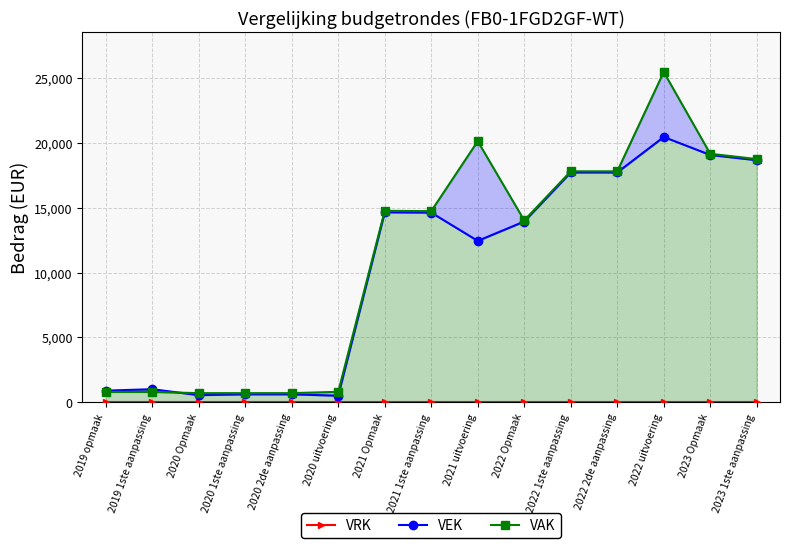

Rank the series at 2022 1ste aanpassing from highest to lowest value.

VAK, VEK, VRK